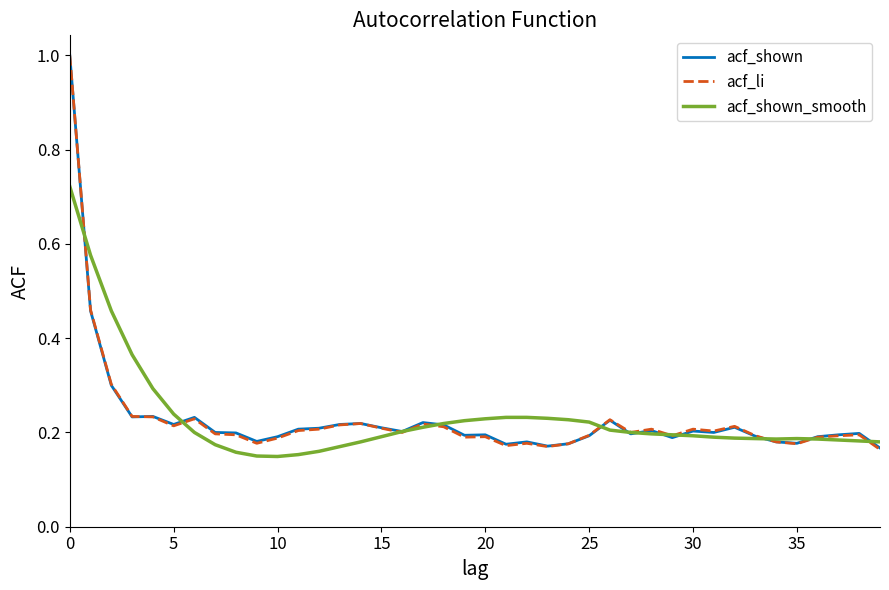

What is the greatest value displayed?

1.0